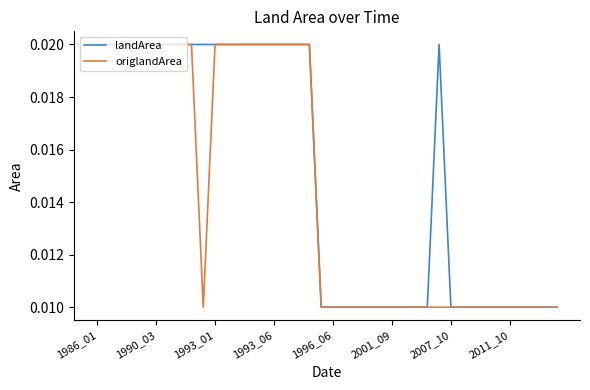

Which series has the largest total across all categories?

landArea